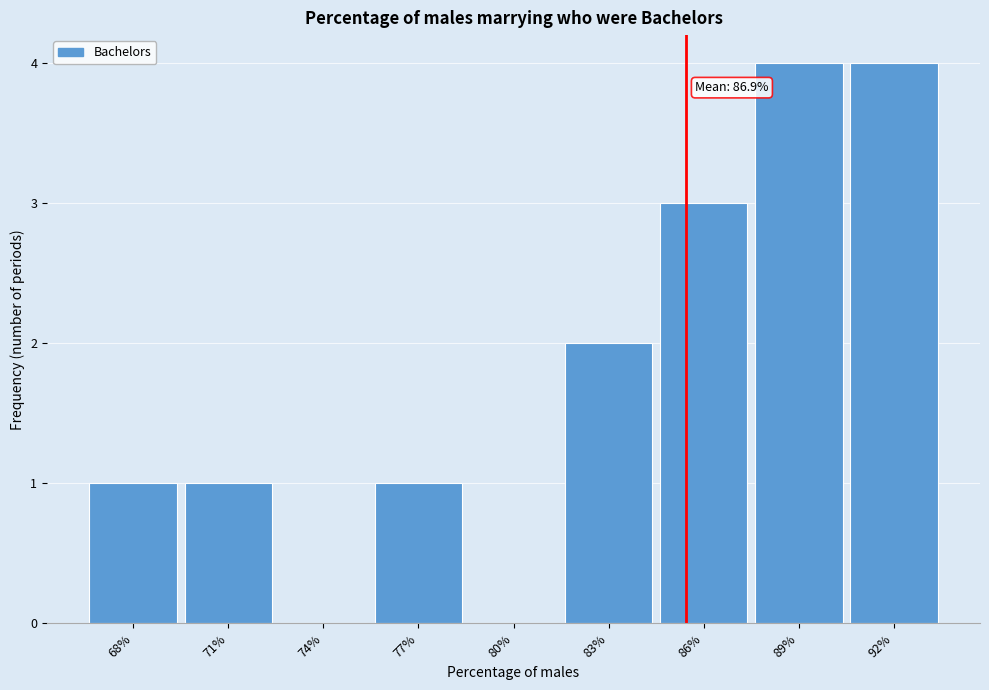

Reading right to left, what are all the values shown in this chart?

92%=4	89%=4	86%=3	83%=2	80%=0	77%=1	74%=0	71%=1	68%=1